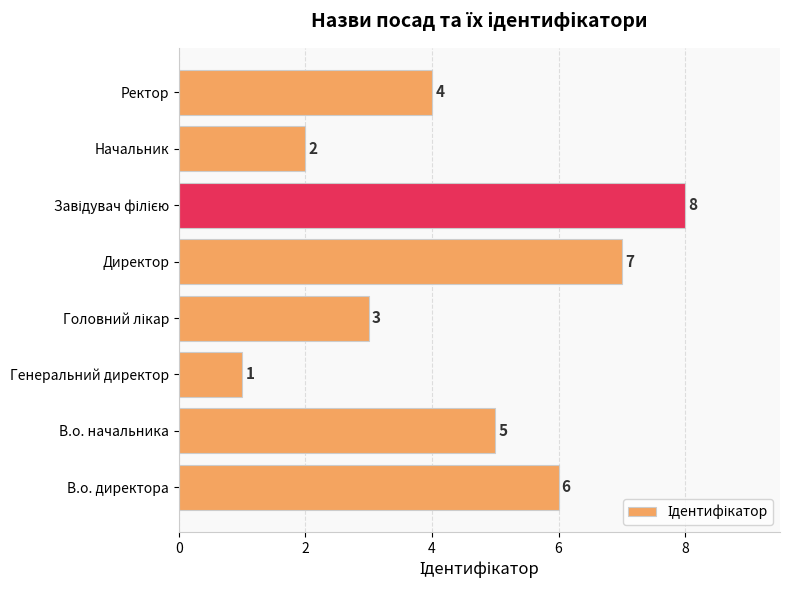

What is the difference between the second highest and second lowest values?

5